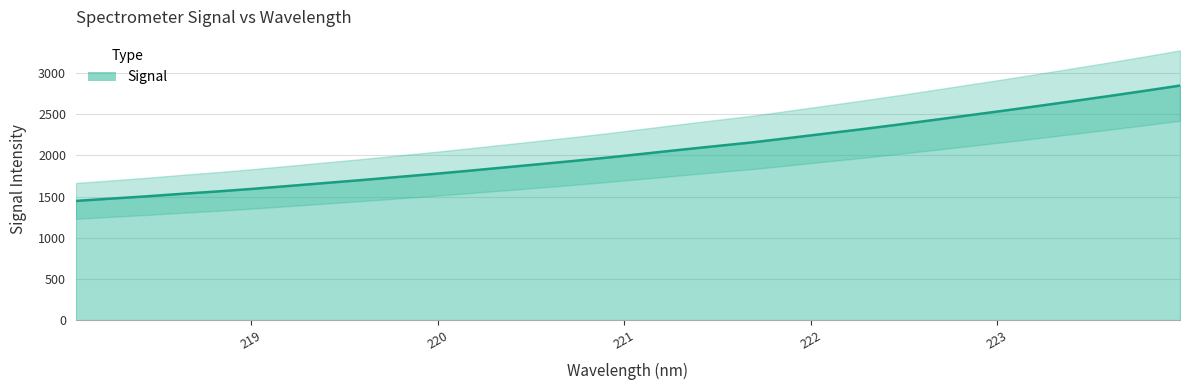

How many data points does each series have?

32